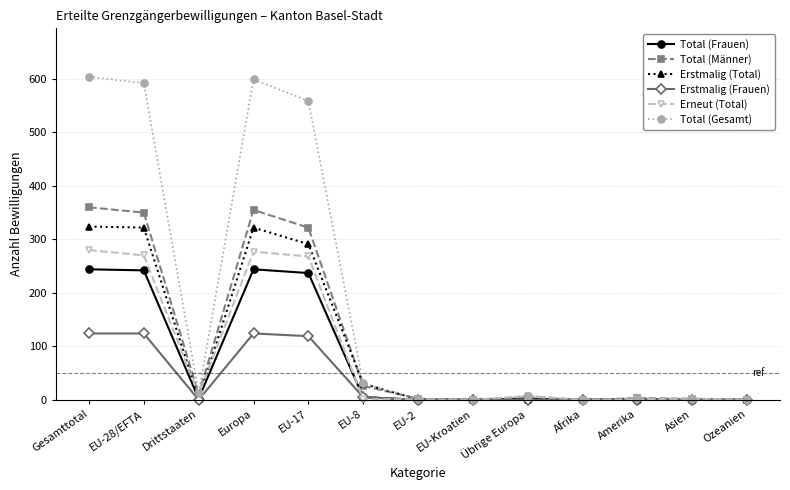

What is the sum of the Erstmalig (Total) values at Drittstaaten and EU-8?

32